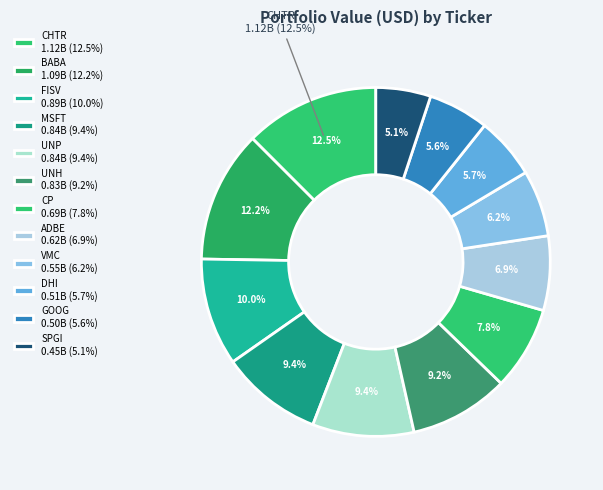

What is the ratio of the value at CHTR to the value at GOOG?

2.2